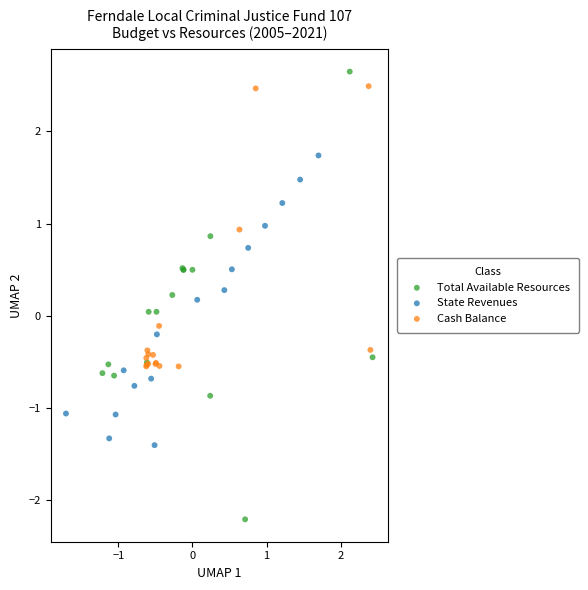

Which series reaches the minimum Y coordinate?

Total Available Resources